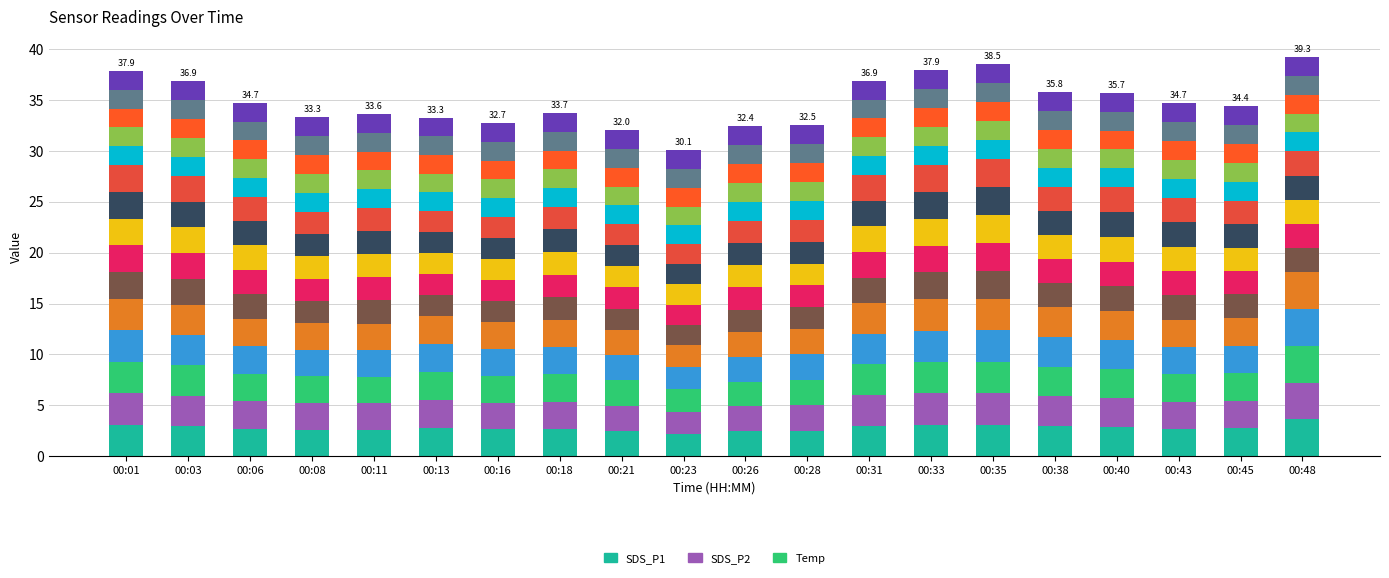

Is it true that Temp equals 4.0 at 00:48?

False